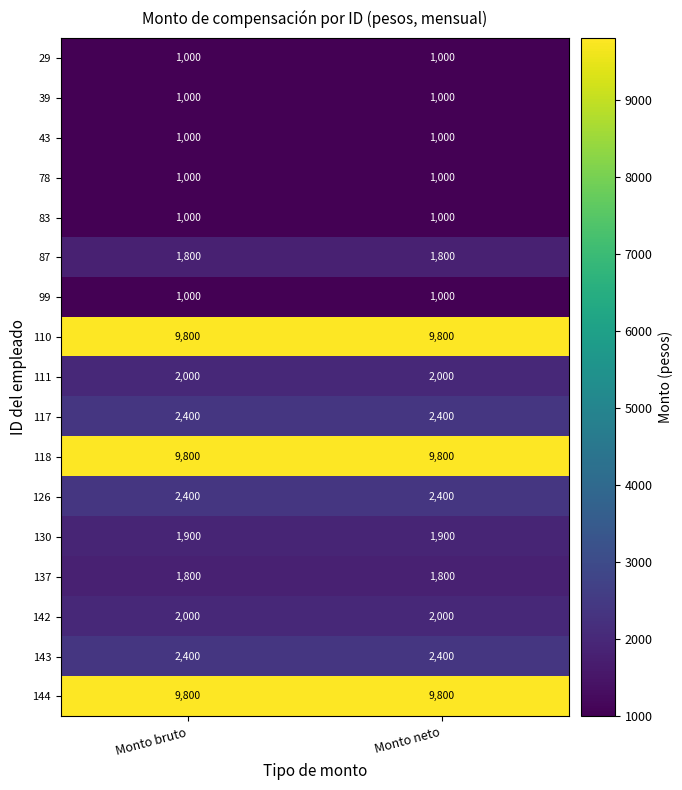

What is the maximum value for 39?

1000